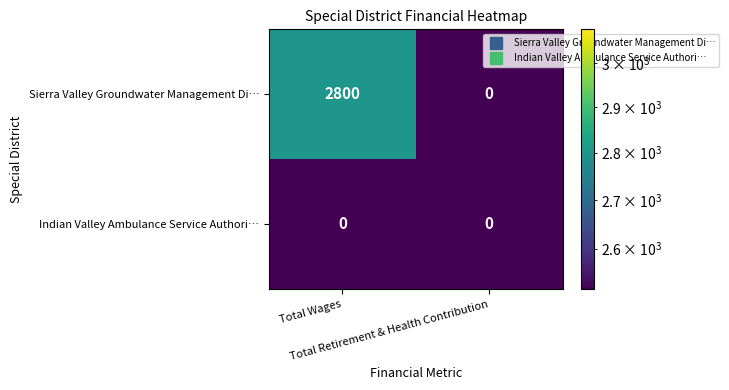

What is the total value across all series at Total Wages?

2800